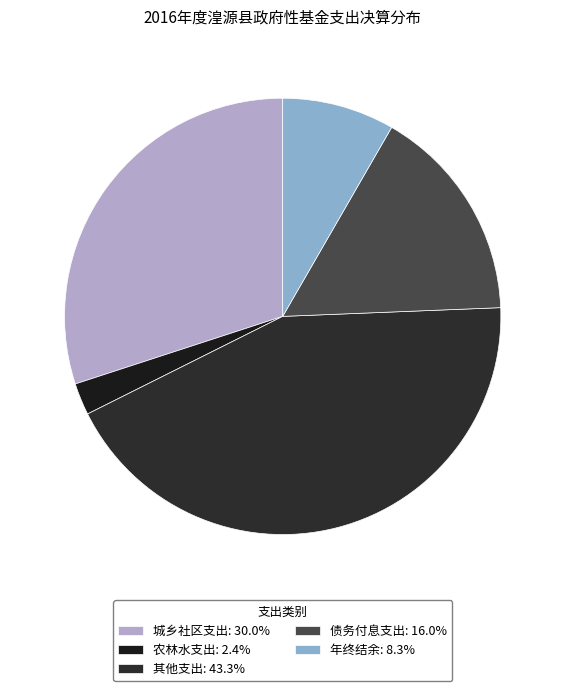

What is the largest slice in the pie chart?

其他支出